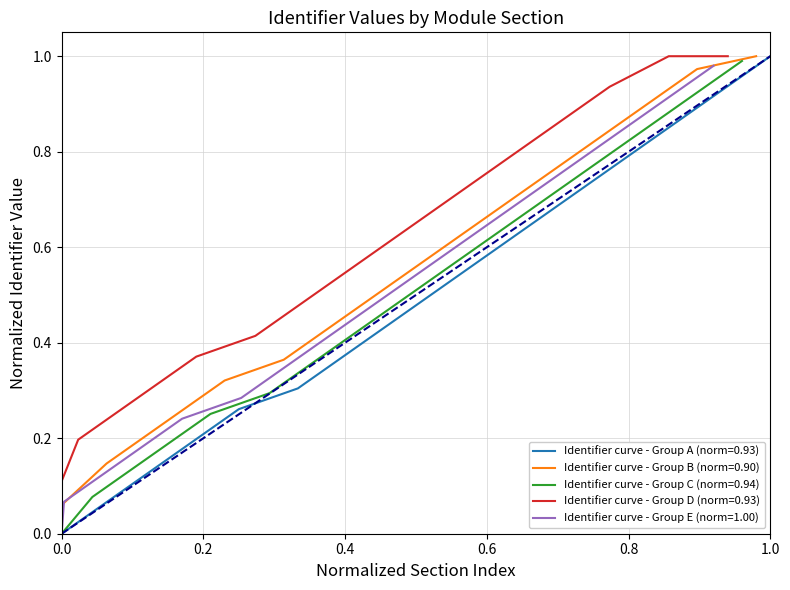

At which label does Identifier curve - Group A (norm=0.93) reach its peak?

1.0